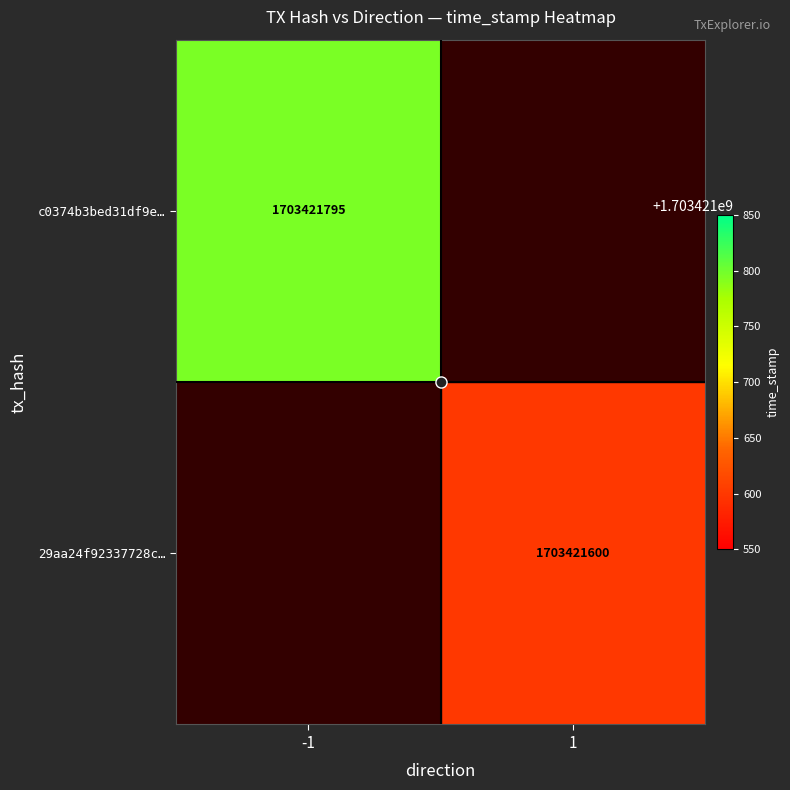

Is it true that 29aa24f92337728c… equals 857034370 at 1?

False